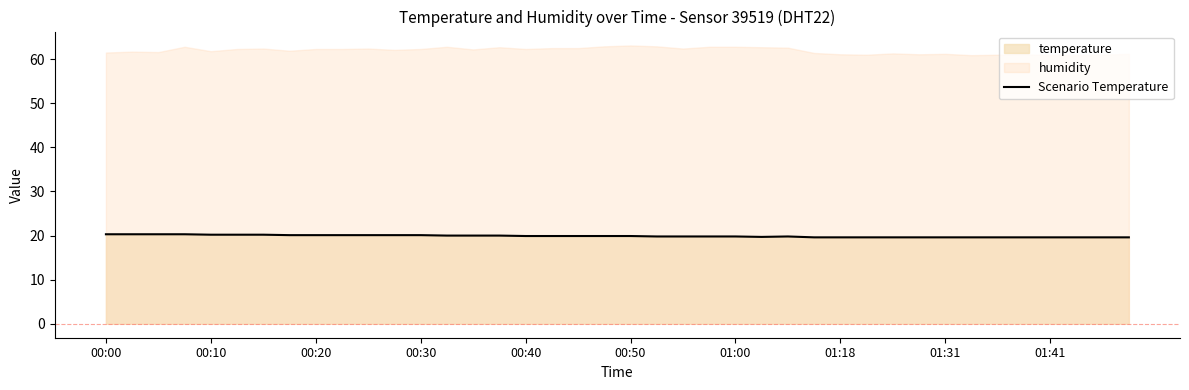

Is it true that Scenario Temperature equals 10.3 at 00:00?

False